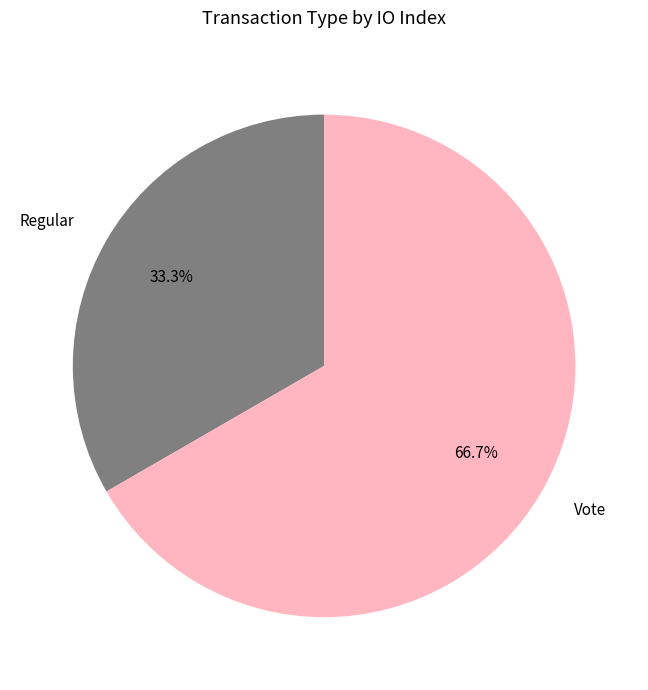

Is there a majority slice in this chart?

Yes